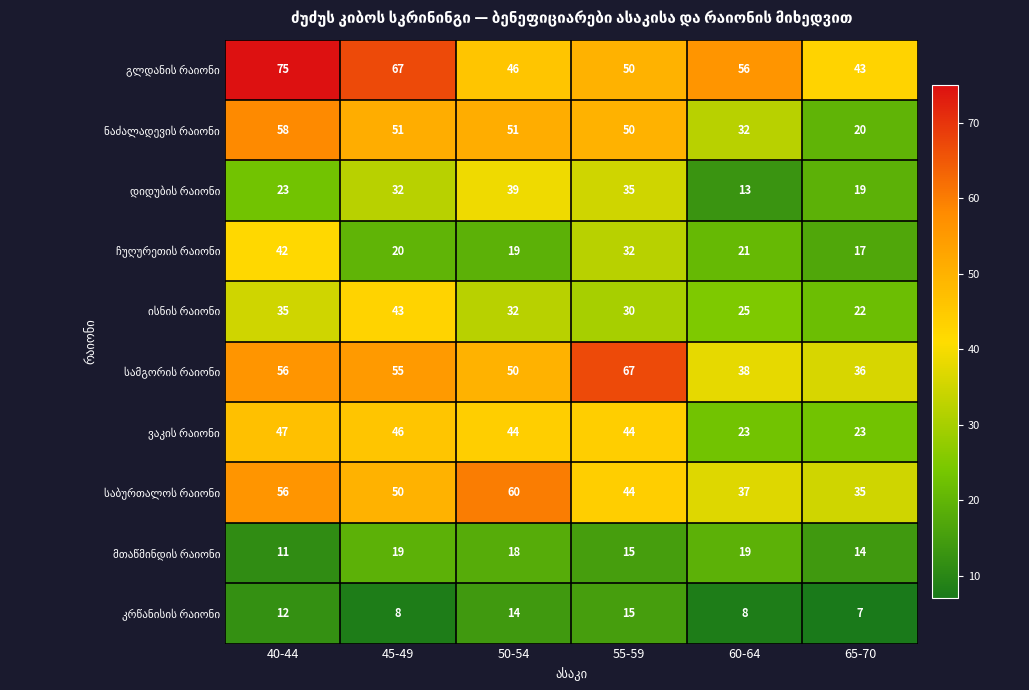

At how many categories does at least one series exceed 21?

6